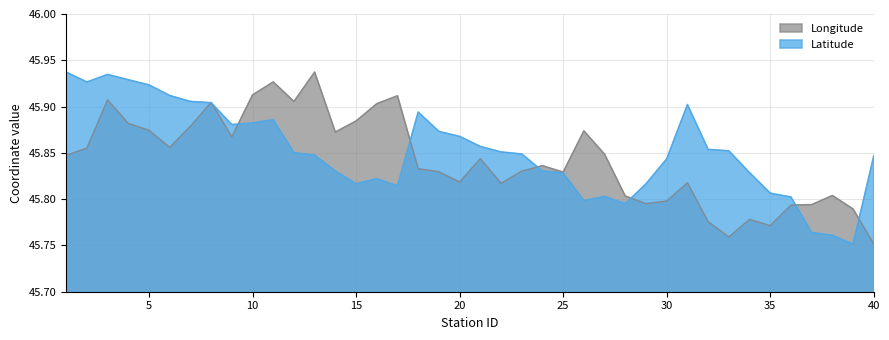

Rank the categories by Latitude value from highest to lowest.

1, 3, 4, 2, 5, 6, 7, 8, 31, 18, 11, 10, 9, 19, 20, 21, 32, 33, 22, 12, 23, 13, 40, 30, 24, 14, 34, 25, 16, 29, 15, 17, 35, 27, 36, 26, 28, 37, 38, 39